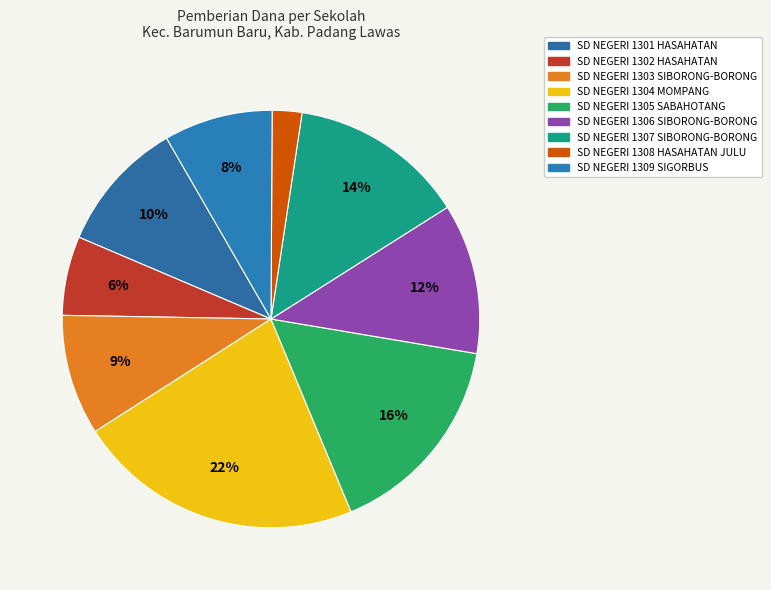

To the nearest percent, what is the difference between the largest and smallest slice percentages?

20%